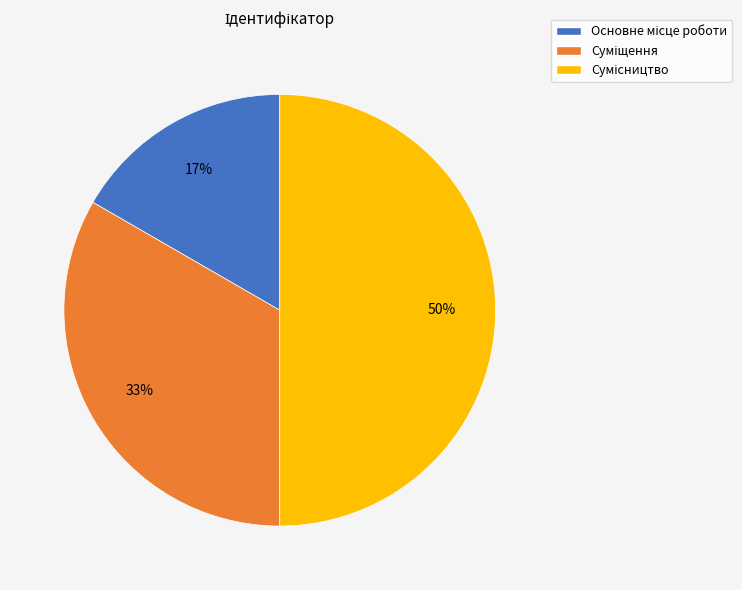

How many slices are in this pie chart?

3